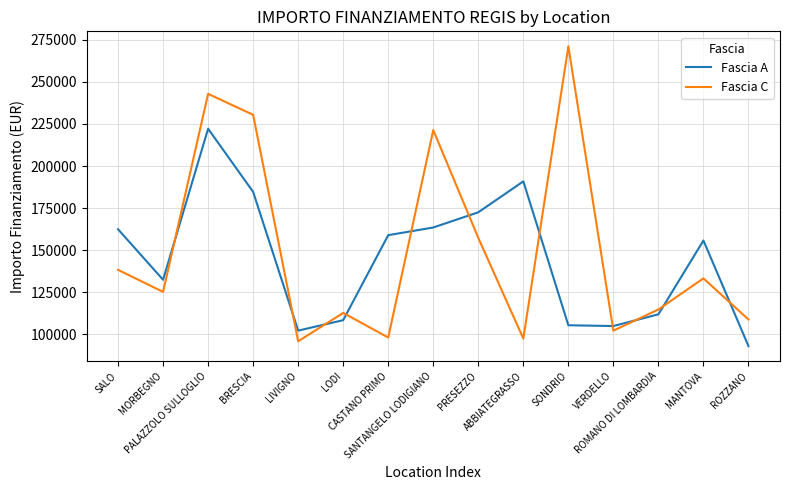

What position from the right is ROZZANO?

1